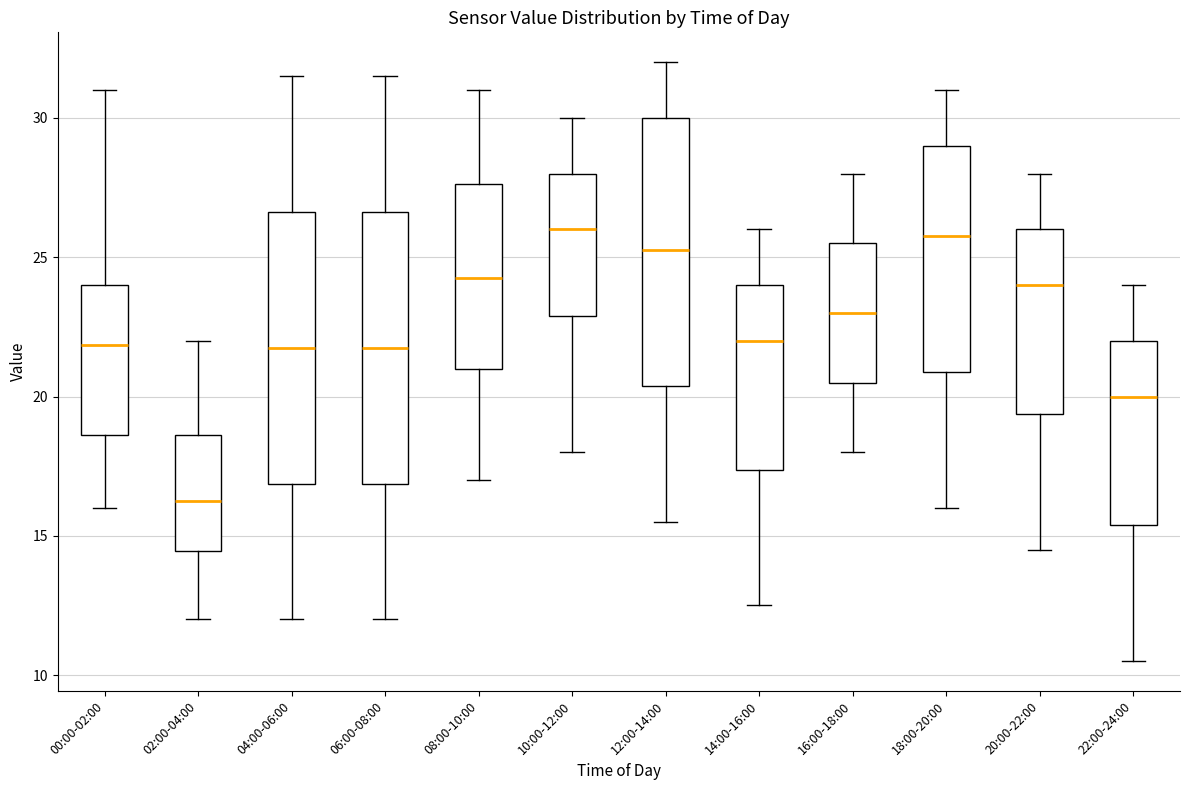

Reading left to right, transcribe this box plot: for each box, give where its median line is, the range the box spans, and where its two whiskers end, as read against the y-axis. The values are not printed on the chart, so give them approximately, as read against the axis.

00:00-02:00: median 22.0, box 18.5 to 24.0, whiskers 16.0 to 31.0
02:00-04:00: median 16.5, box 14.5 to 18.5, whiskers 12.0 to 22.0
04:00-06:00: median 22.0, box 17.0 to 26.5, whiskers 12.0 to 31.5
06:00-08:00: median 22.0, box 17.0 to 26.5, whiskers 12.0 to 31.5
08:00-10:00: median 24.5, box 21.0 to 27.5, whiskers 17.0 to 31.0
10:00-12:00: median 26.0, box 23.0 to 28.0, whiskers 18.0 to 30.0
12:00-14:00: median 25.5, box 20.5 to 30.0, whiskers 15.5 to 32.0
14:00-16:00: median 22.0, box 17.5 to 24.0, whiskers 12.5 to 26.0
16:00-18:00: median 23.0, box 20.5 to 25.5, whiskers 18.0 to 28.0
18:00-20:00: median 26.0, box 21.0 to 29.0, whiskers 16.0 to 31.0
20:00-22:00: median 24.0, box 19.5 to 26.0, whiskers 14.5 to 28.0
22:00-24:00: median 20.0, box 15.5 to 22.0, whiskers 10.5 to 24.0